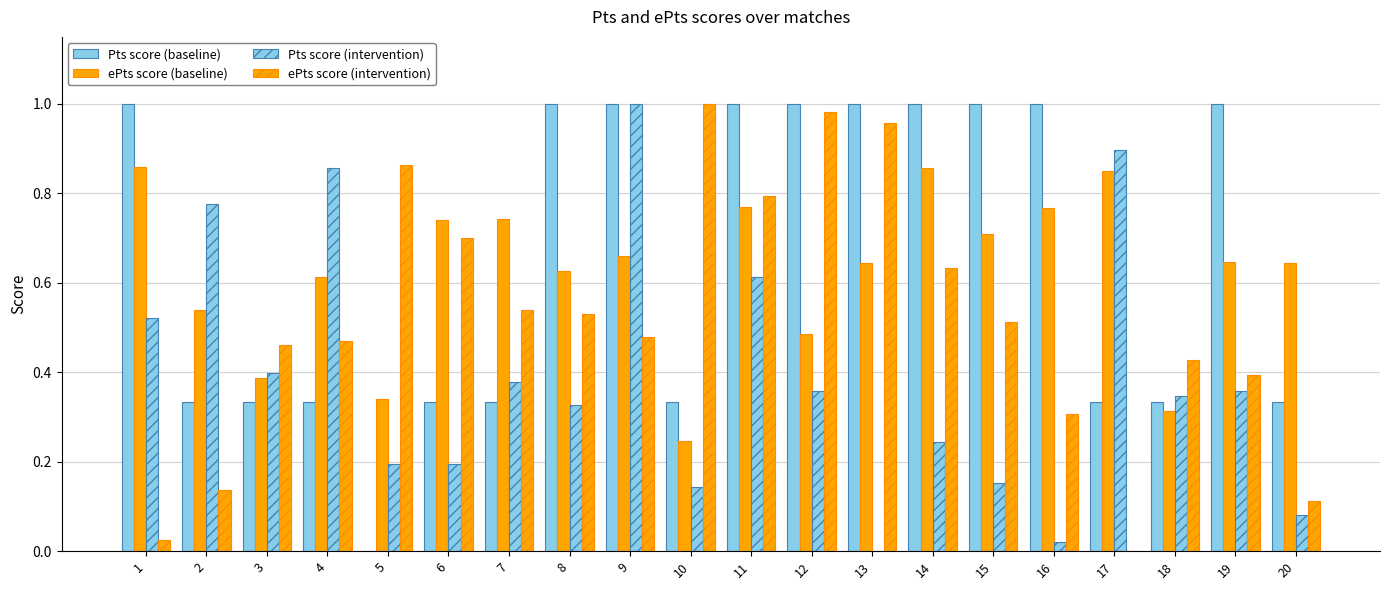

How many positive values does the Pts score (intervention) series have?

19